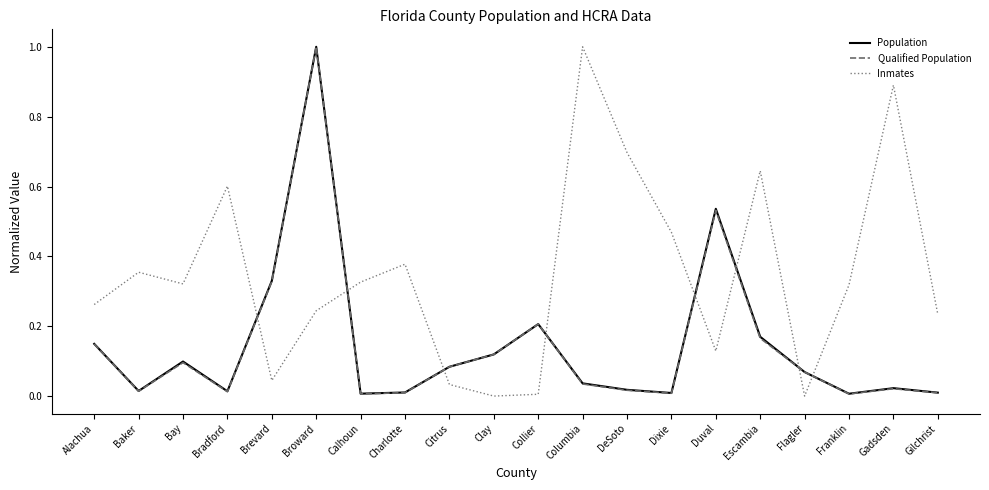

True or false: Inmates has more than 2 points higher than both neighbors.

True